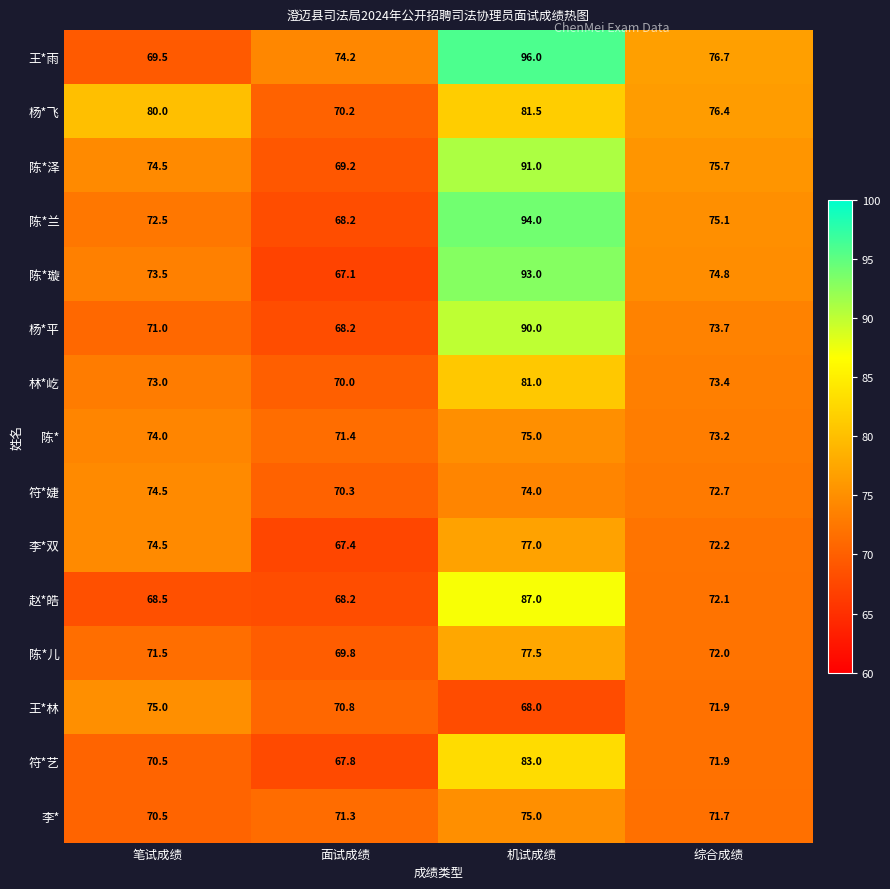

Is the value of 陈*儿 at 笔试成绩 greater than the value of 李*双 at 综合成绩?

No